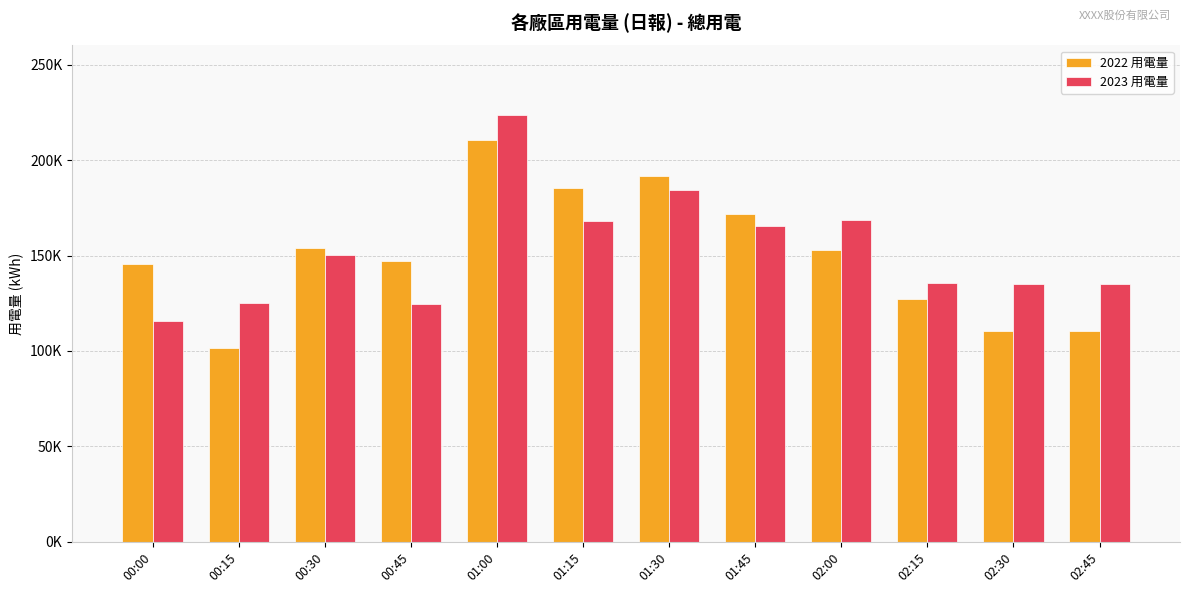

What is the smallest value displayed?

101351.5